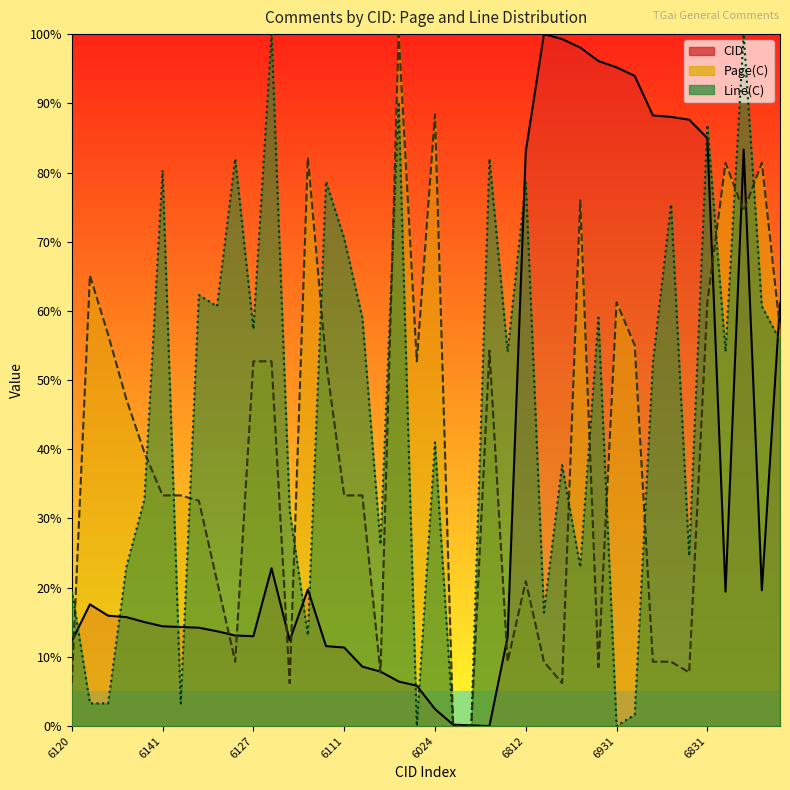

How many distinct data groups are displayed?

3